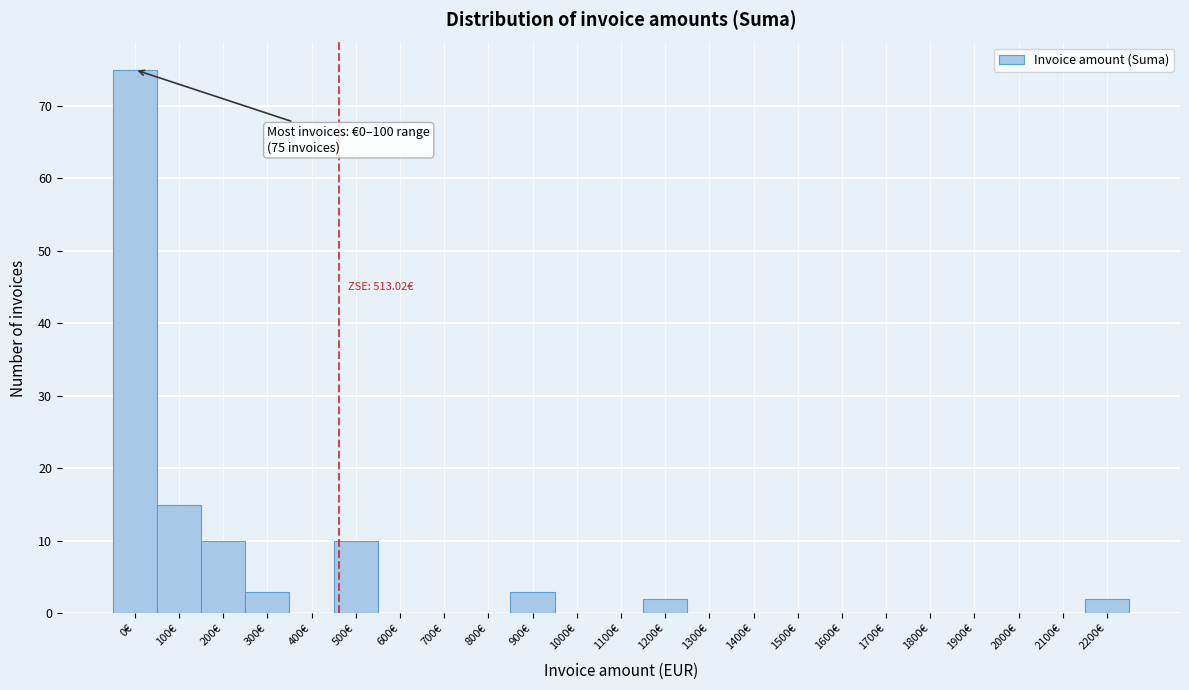

Reading left to right, extract all data points from this chart.

0€=75	100€=15	200€=10	300€=3	400€=0	500€=10	600€=0	700€=0	800€=0	900€=3	1000€=0	1100€=0	1200€=2	1300€=0	1400€=0	1500€=0	1600€=0	1700€=0	1800€=0	1900€=0	2000€=0	2100€=0	2200€=2